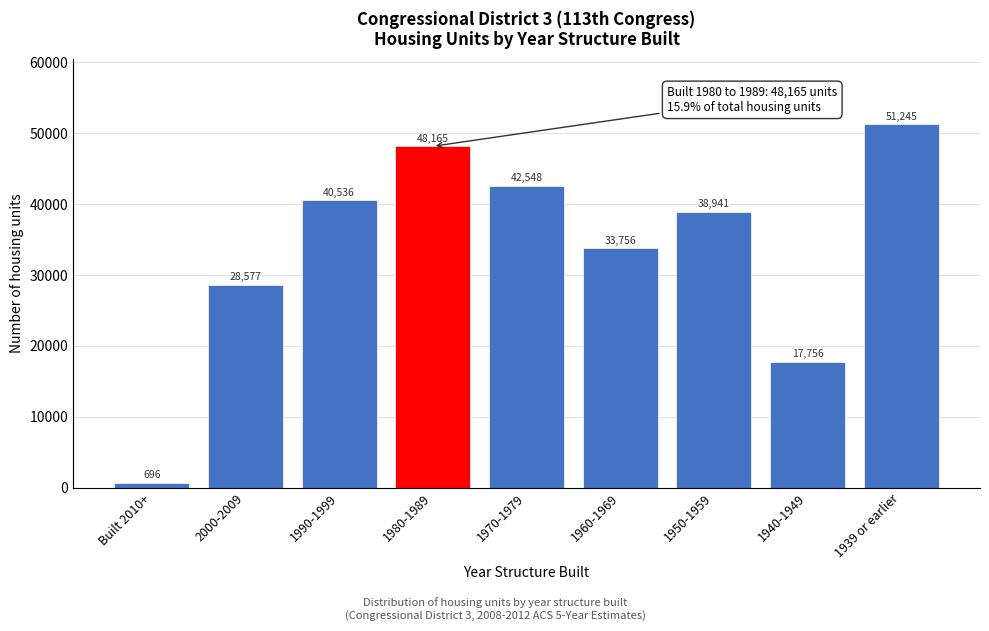

Reading left to right, what are all the values shown in this chart?

Built 2010+=696	2000-2009=28577	1990-1999=40536	1980-1989=48165	1970-1979=42548	1960-1969=33756	1950-1959=38941	1940-1949=17756	1939 or earlier=51245